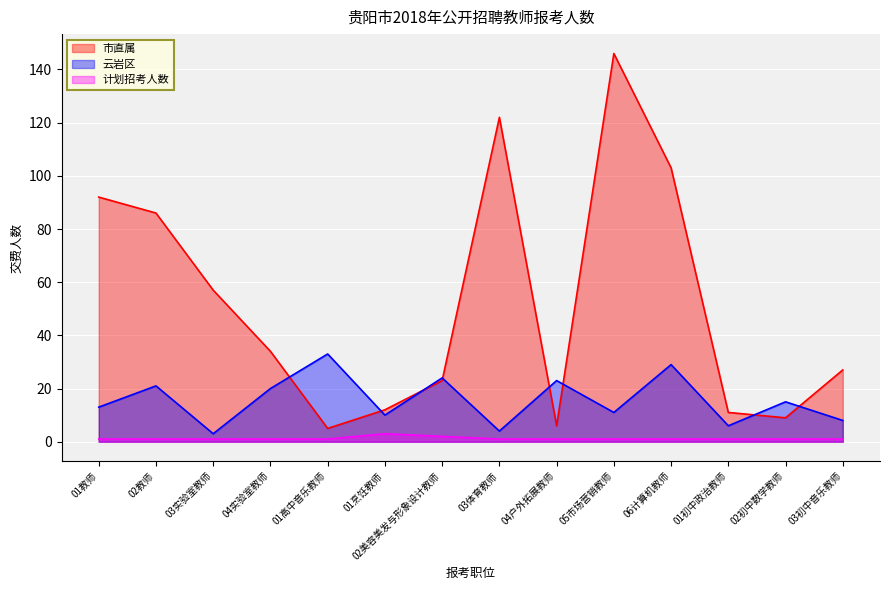

Reading right to left, list all the values displayed in this chart.

市直属: 03初中音乐教师=27	02初中数学教师=9	01初中政治教师=11	06计算机教师=103	05市场营销教师=146	04户外拓展教师=6	03体育教师=122	02美容美发与形象设计教师=23	01烹饪教师=12	01高中音乐教师=5	04实验室教师=34	03实验室教师=57	02教师=86	01教师=92
云岩区: 03初中音乐教师=8	02初中数学教师=15	01初中政治教师=6	06计算机教师=29	05市场营销教师=11	04户外拓展教师=23	03体育教师=4	02美容美发与形象设计教师=24	01烹饪教师=10	01高中音乐教师=33	04实验室教师=20	03实验室教师=3	02教师=21	01教师=13
计划招考人数: 03初中音乐教师=1	02初中数学教师=1	01初中政治教师=1	06计算机教师=1	05市场营销教师=1	04户外拓展教师=1	03体育教师=1	02美容美发与形象设计教师=2	01烹饪教师=3	01高中音乐教师=1	04实验室教师=1	03实验室教师=1	02教师=1	01教师=1